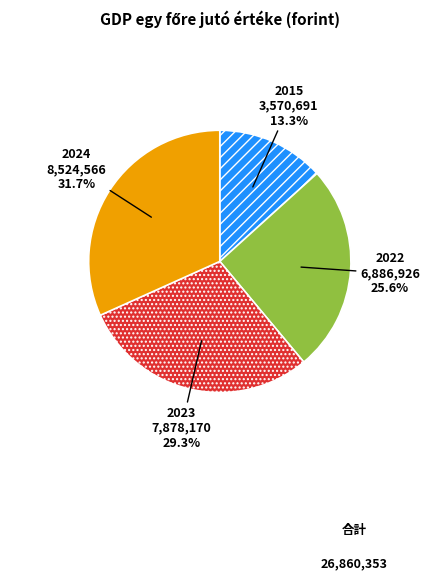

Is there any slice that represents more than half of the pie?

No